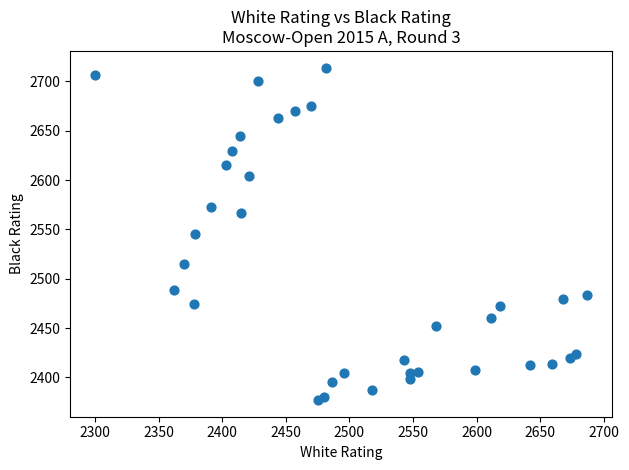

What is the range of Y values (max minus min)?

337